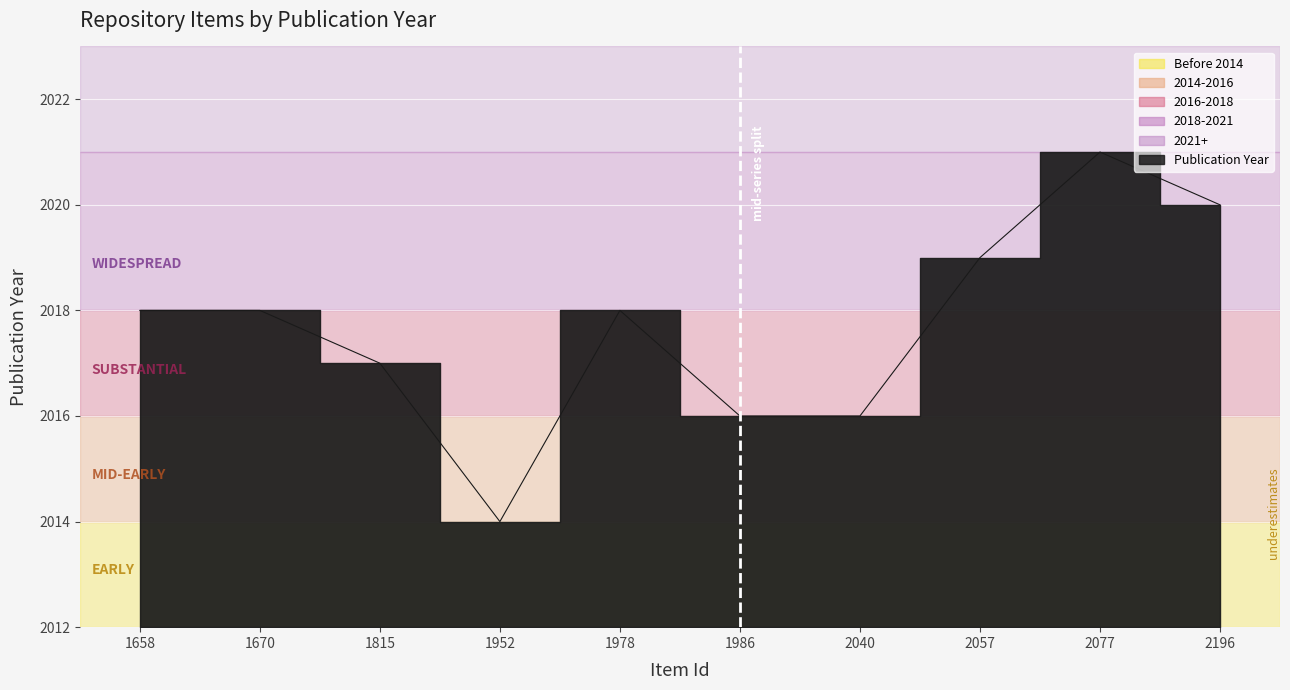

Count the number of categories in the chart.

10